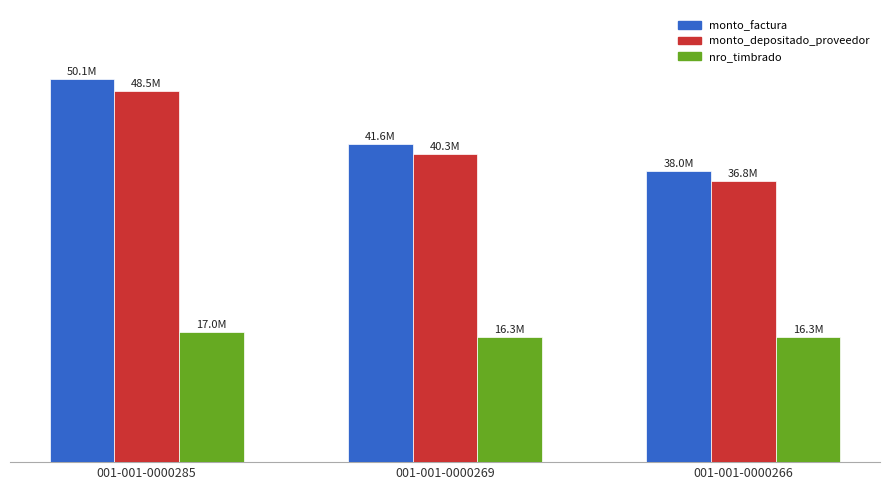

What are all the series names shown in the legend?

monto_factura, monto_depositado_proveedor, nro_timbrado